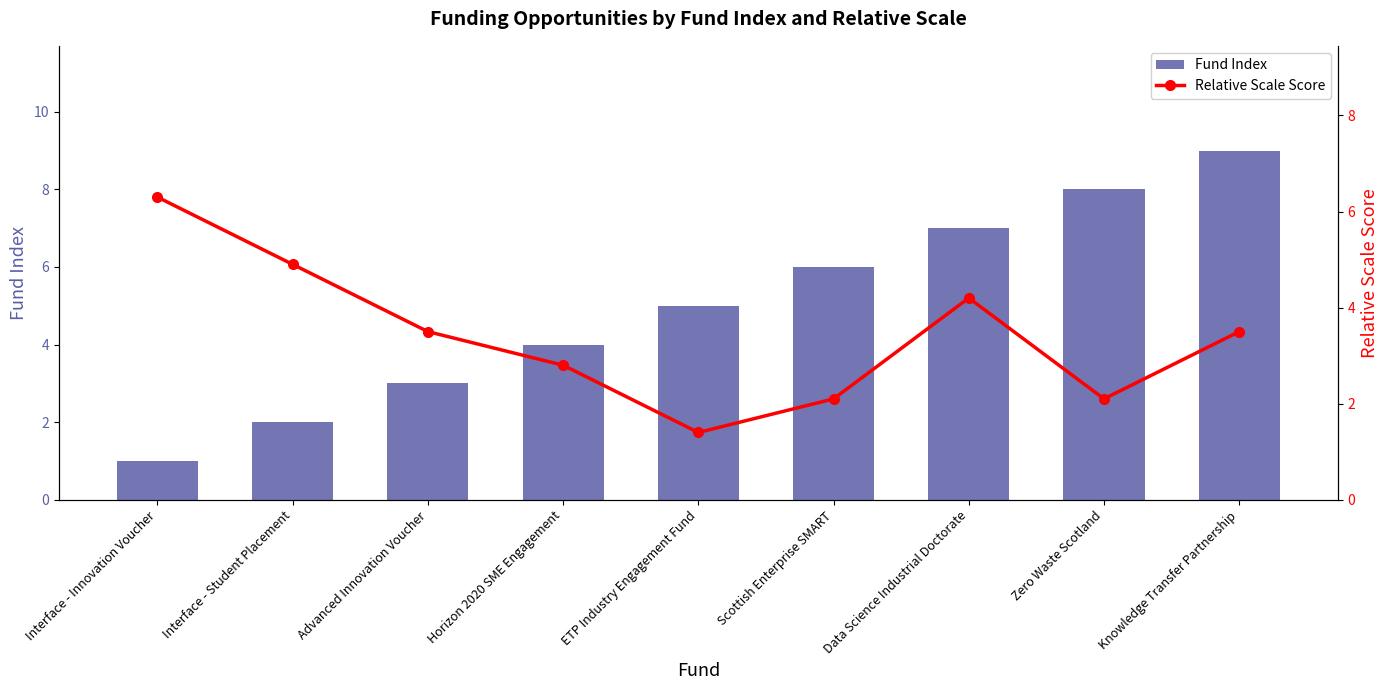

What is the spread (max minus min) of values at ETP Industry Engagement Fund?

3.6